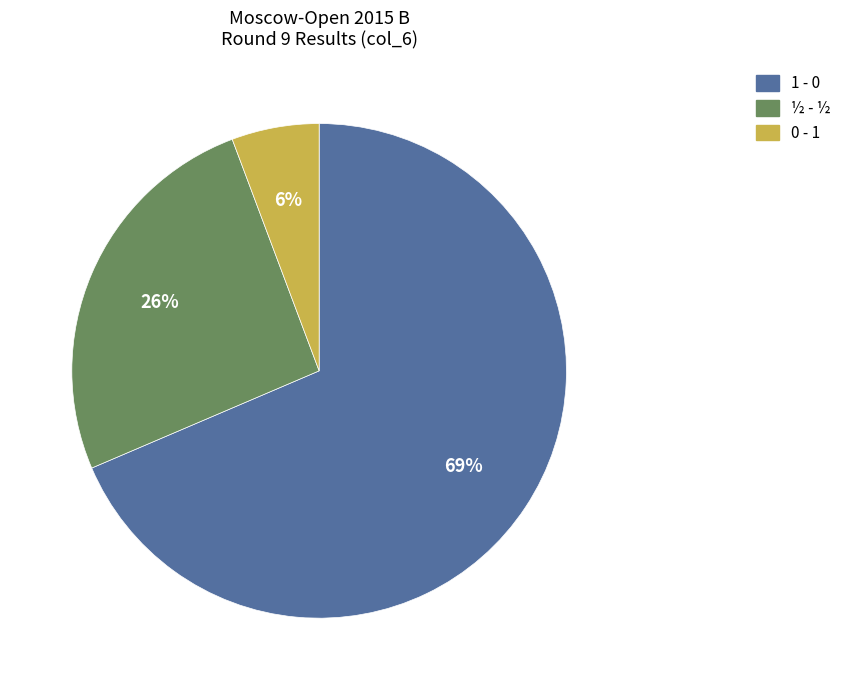

What percentage is the 0 - 1 slice, to the nearest percent?

6%